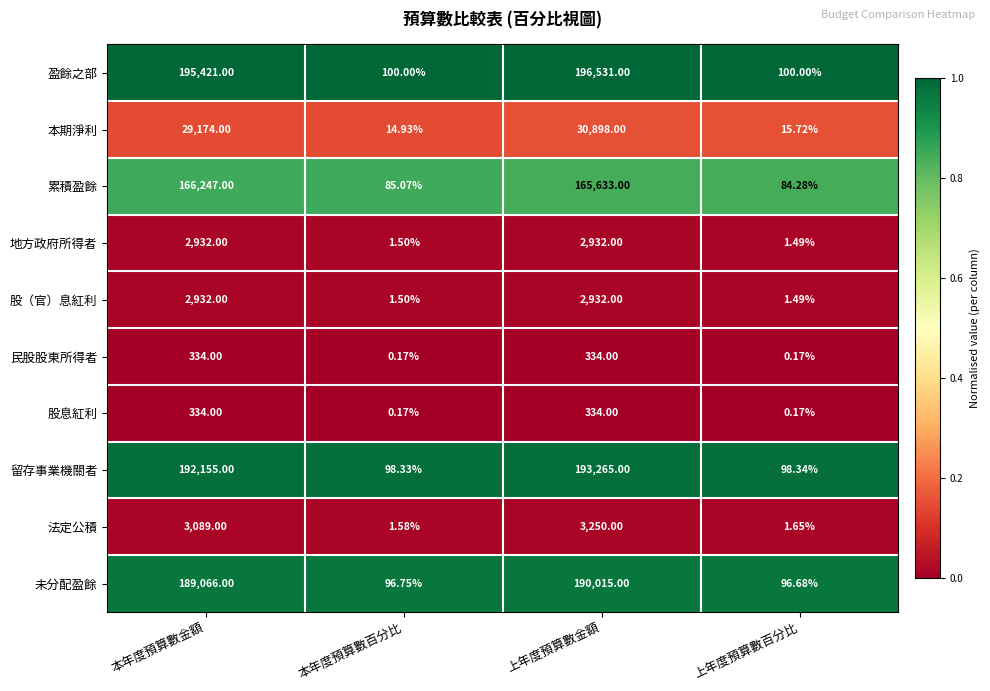

Is the value of 留存事業機關者 at 本年度預算數金額 greater than the value of 未分配盈餘 at 上年度預算數金額?

Yes